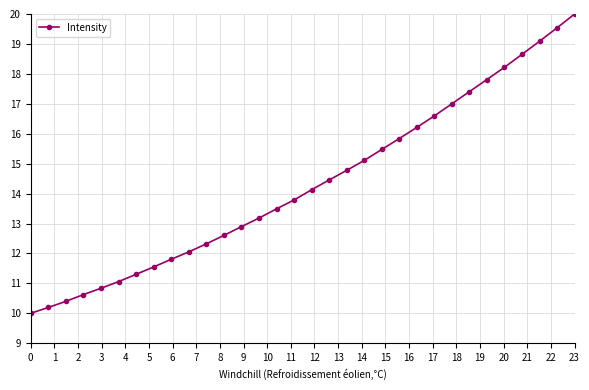

What is the value of the 25th point from the left?

17.0